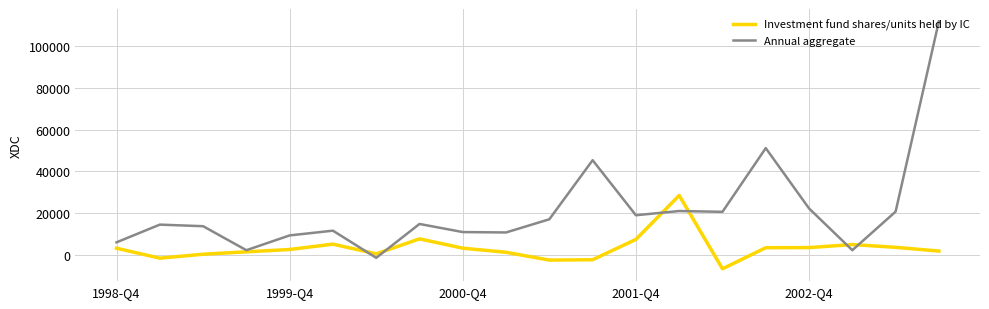

List the series in order of their peak value, lowest first.

Investment fund shares/units held by IC, Annual aggregate